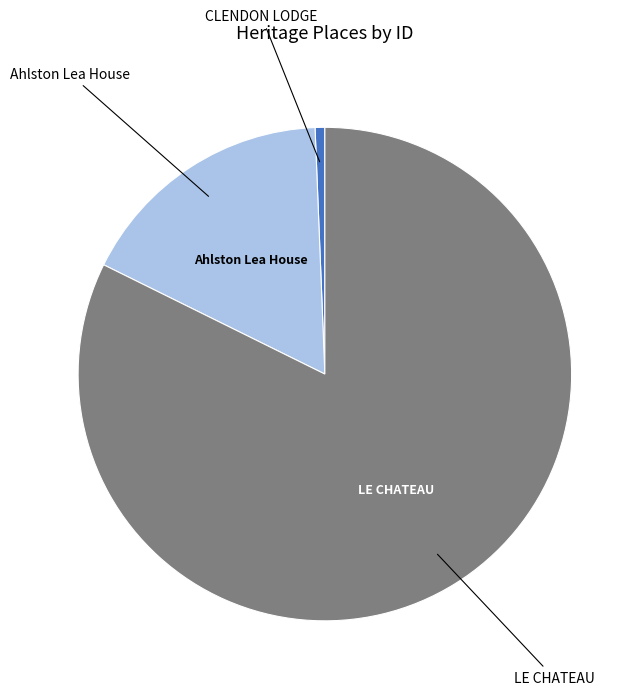

Is there any slice that represents more than half of the pie?

Yes